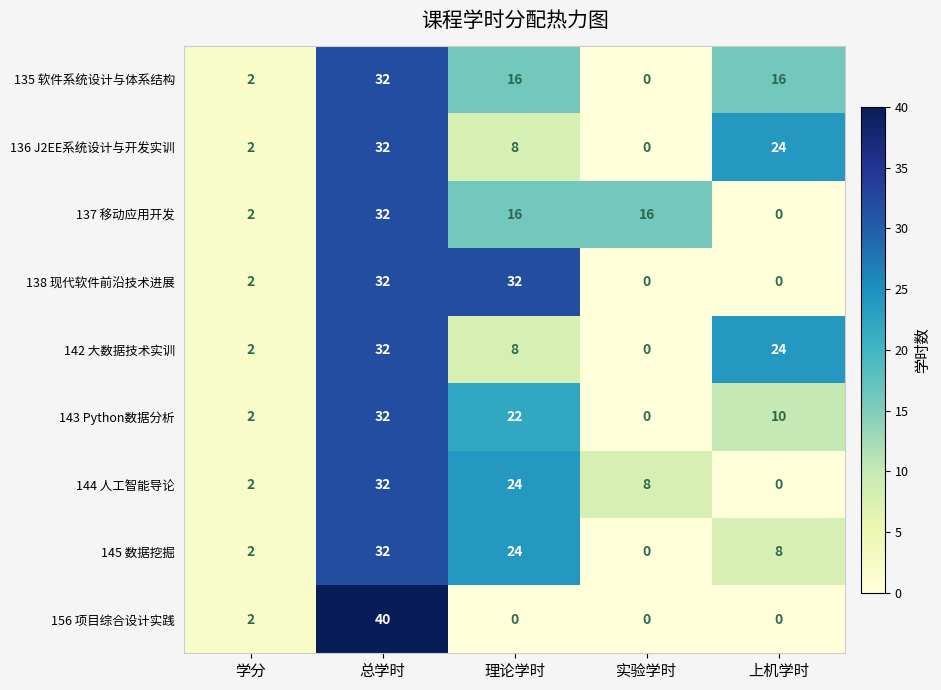

What is the greatest value displayed?

40